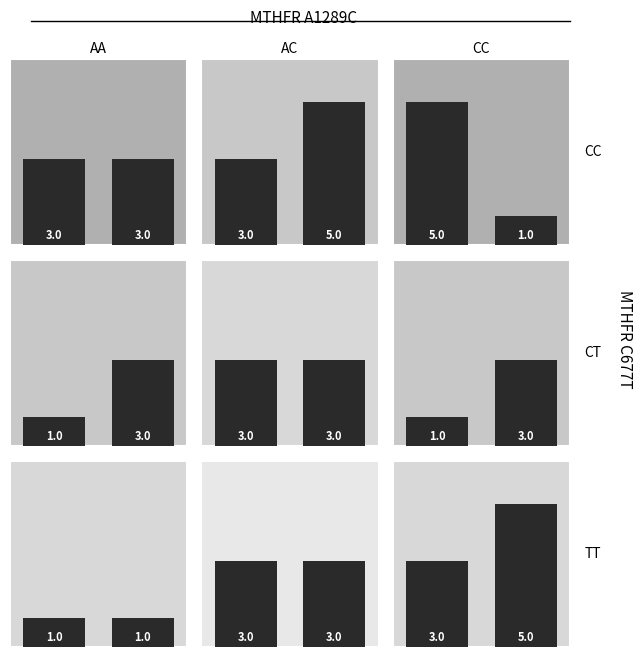

Does the chart contain any negative values?

No